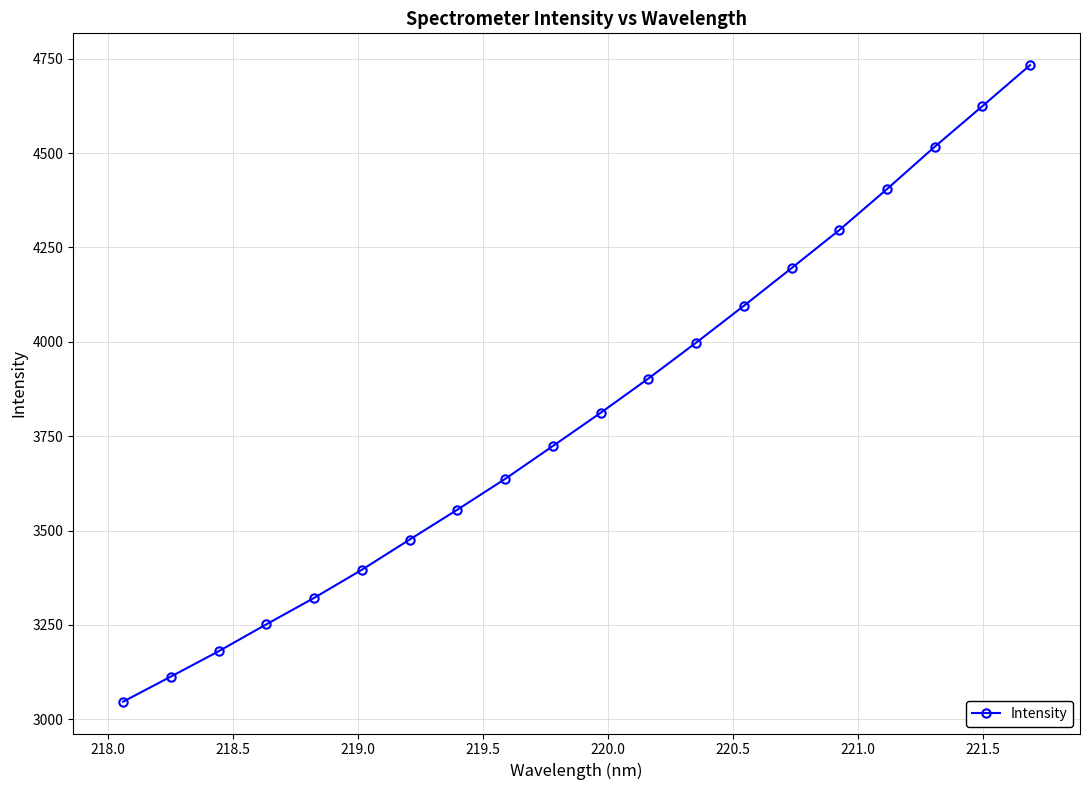

True or false: there are more than 2 points higher than both neighbors.

False